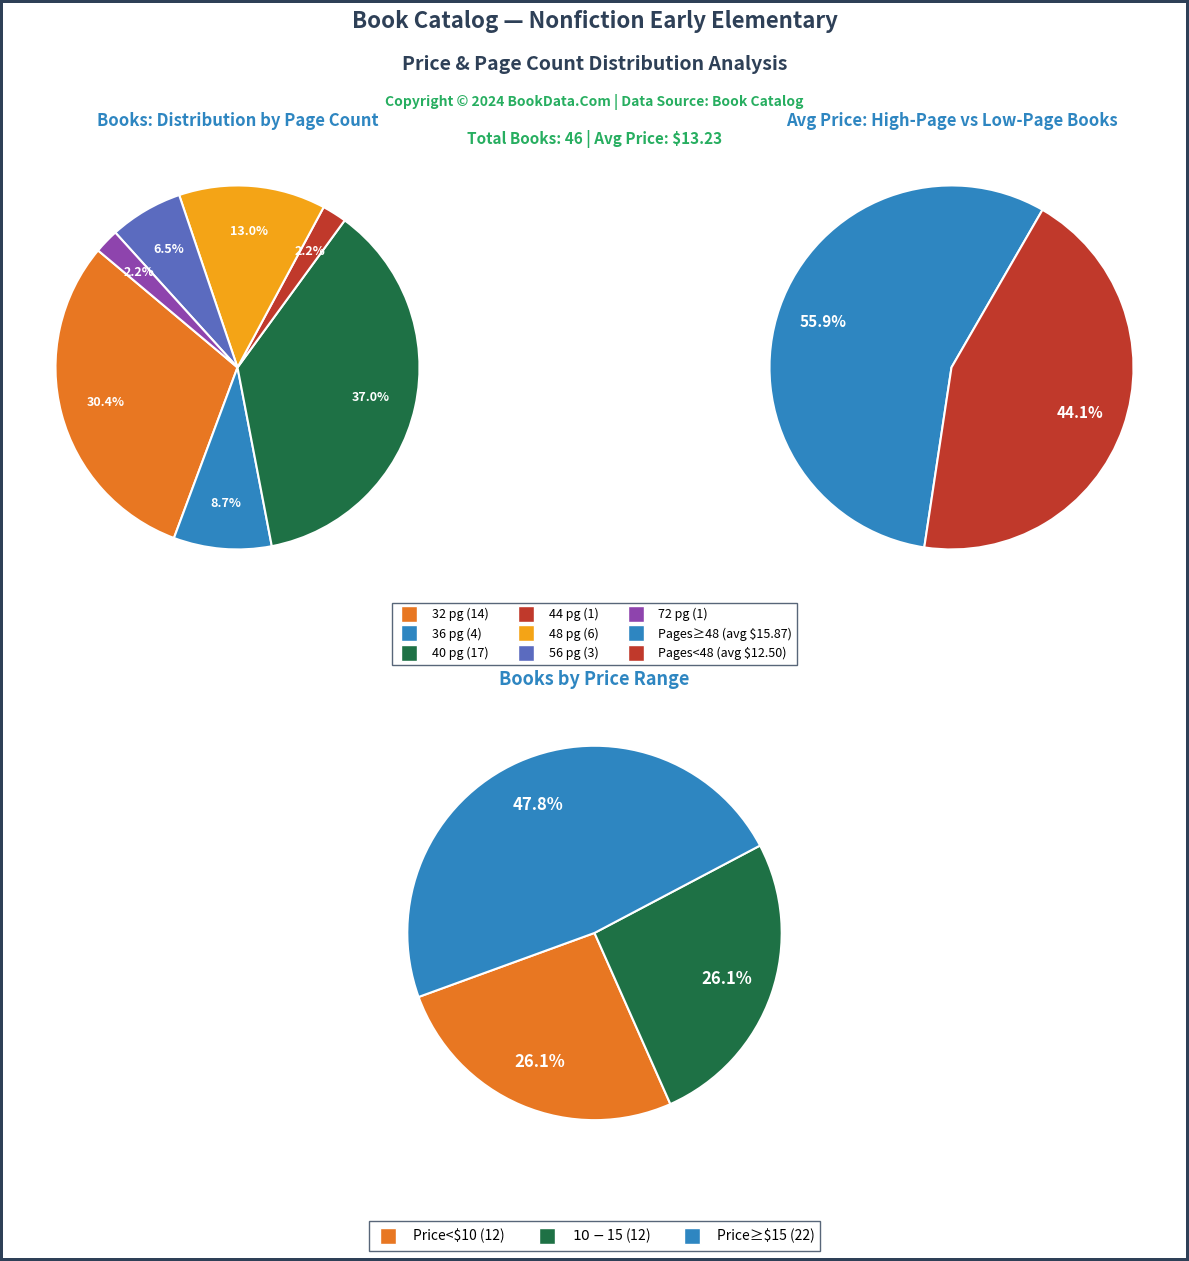

True or false: 72 pages accounts for 29% of the total.

False